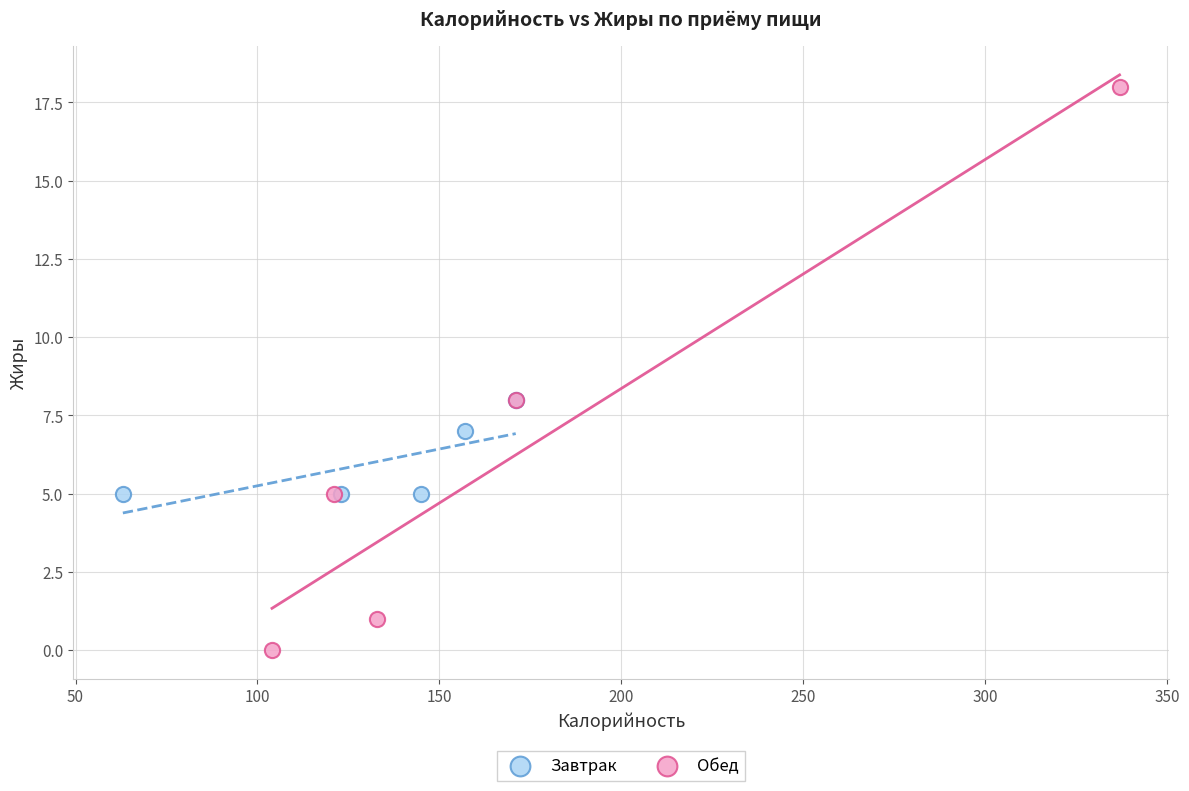

Which series has the widest spread of Y values?

Обед